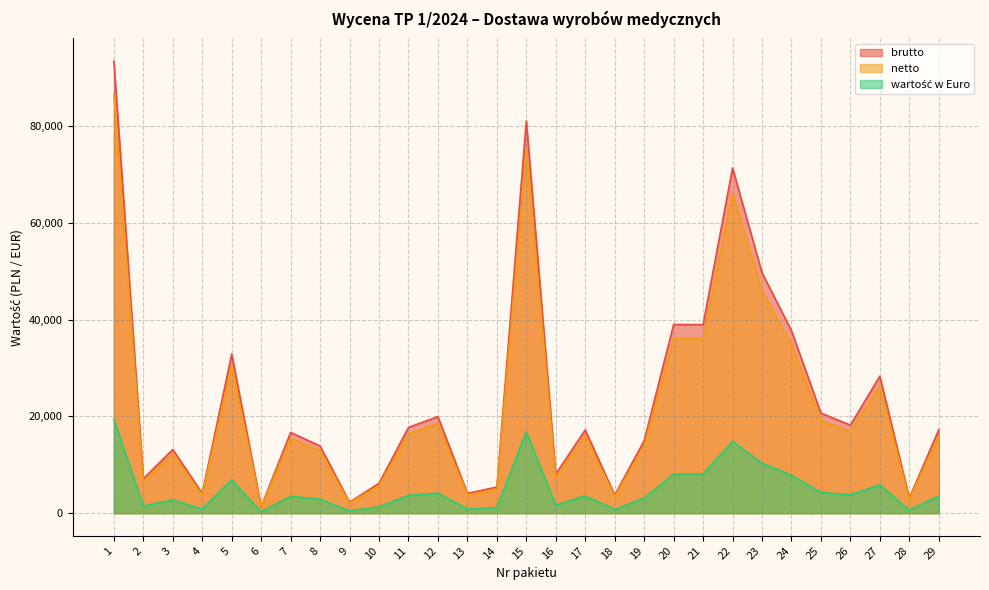

At which category is the sum across all series the highest?

1